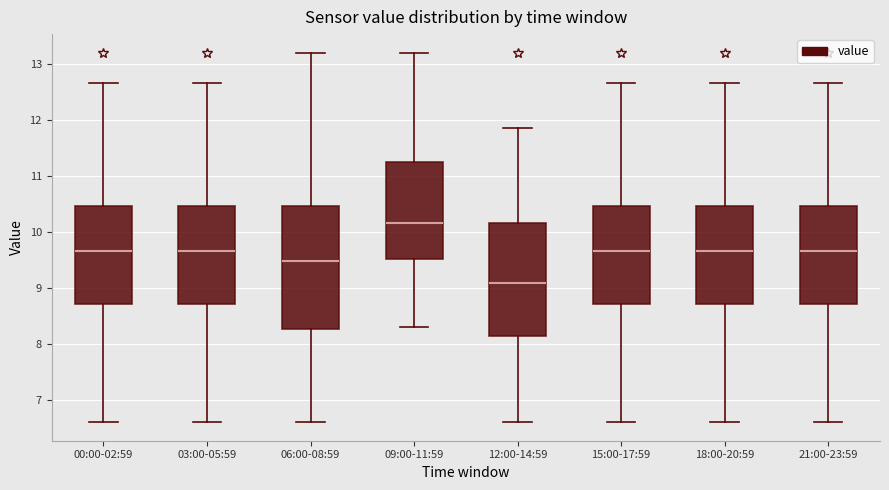

Reading left to right, read every box against the y-axis: the position of its median line, the range the box covers, and the ends of its whiskers. The values are not printed on the chart, so give them approximately, as read against the axis.

00:00-02:59: median 9.7, box 8.7 to 10.5, whiskers 6.6 to 12.7
03:00-05:59: median 9.7, box 8.7 to 10.5, whiskers 6.6 to 12.7
06:00-08:59: median 9.5, box 8.3 to 10.5, whiskers 6.6 to 13.2
09:00-11:59: median 10.2, box 9.5 to 11.3, whiskers 8.3 to 13.2
12:00-14:59: median 9.1, box 8.1 to 10.2, whiskers 6.6 to 11.9
15:00-17:59: median 9.7, box 8.7 to 10.5, whiskers 6.6 to 12.7
18:00-20:59: median 9.7, box 8.7 to 10.5, whiskers 6.6 to 12.7
21:00-23:59: median 9.7, box 8.7 to 10.5, whiskers 6.6 to 12.7